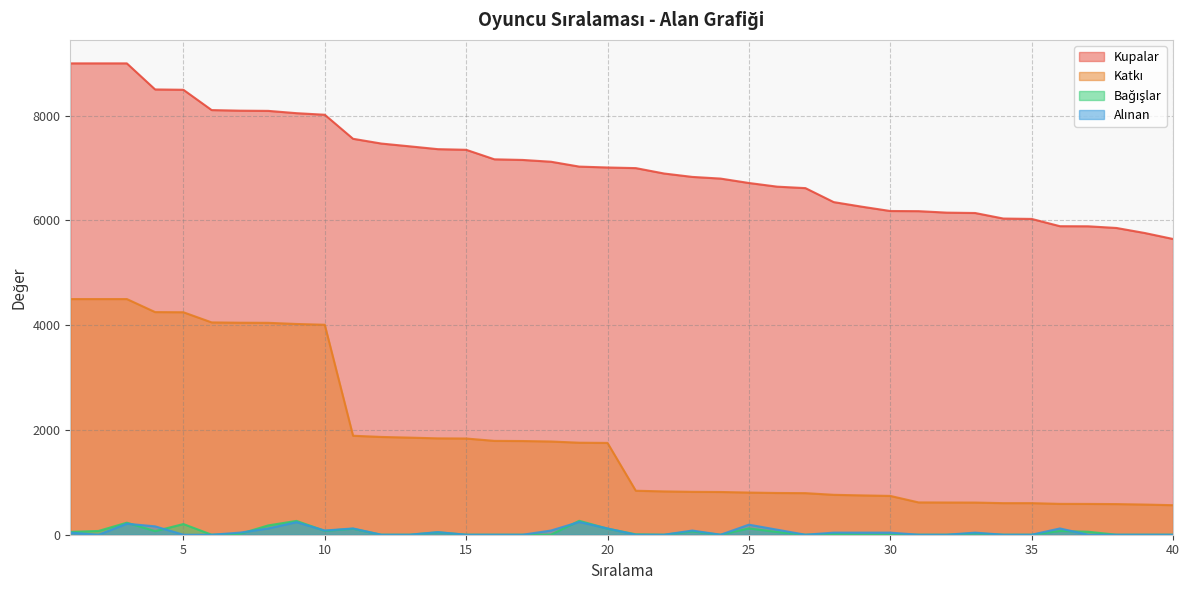

Rank the categories by Bağışlar value from lowest to highest.

6, 12, 13, 15, 16, 17, 22, 24, 27, 29, 30, 31, 32, 34, 35, 38, 39, 40, 18, 21, 28, 7, 33, 14, 26, 1, 37, 23, 4, 36, 2, 10, 11, 20, 25, 8, 5, 3, 9, 19